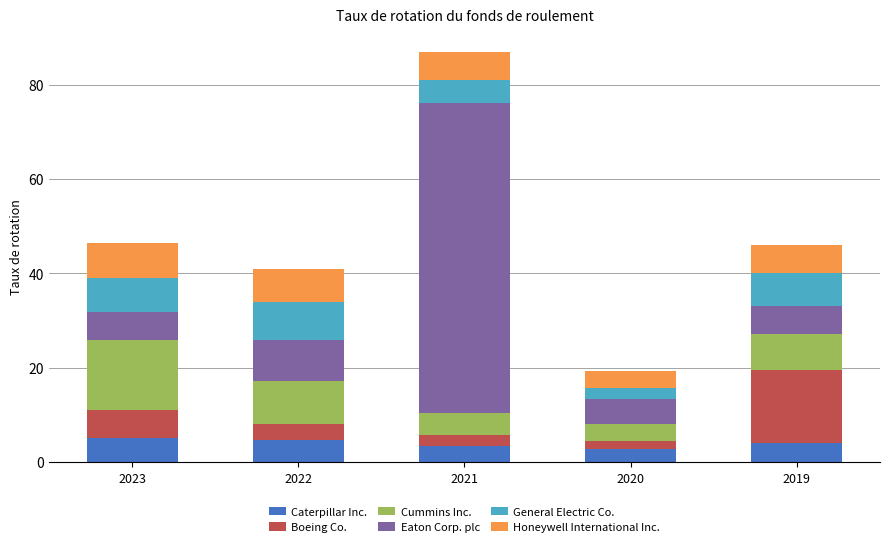

Reading right to left, what are the values for Caterpillar Inc.?

4.0	2.8	3.5	4.6	5.2